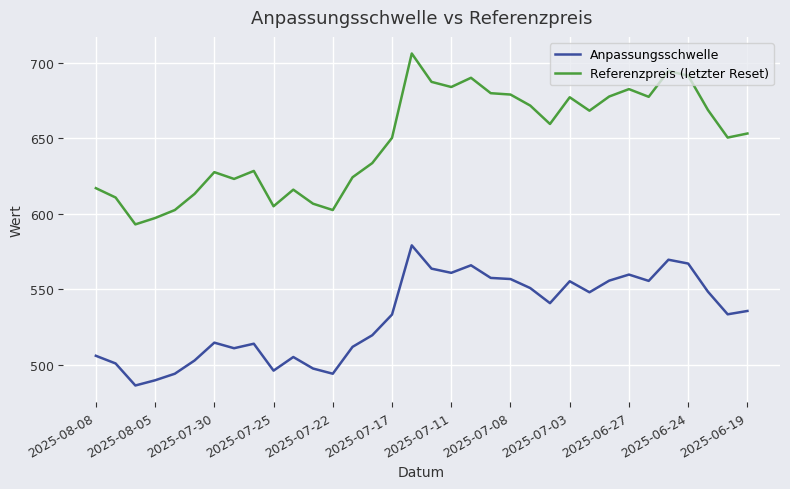

In Referenzpreis (letzter Reset), how many points are higher than both neighbors (excluding endpoints)?

8